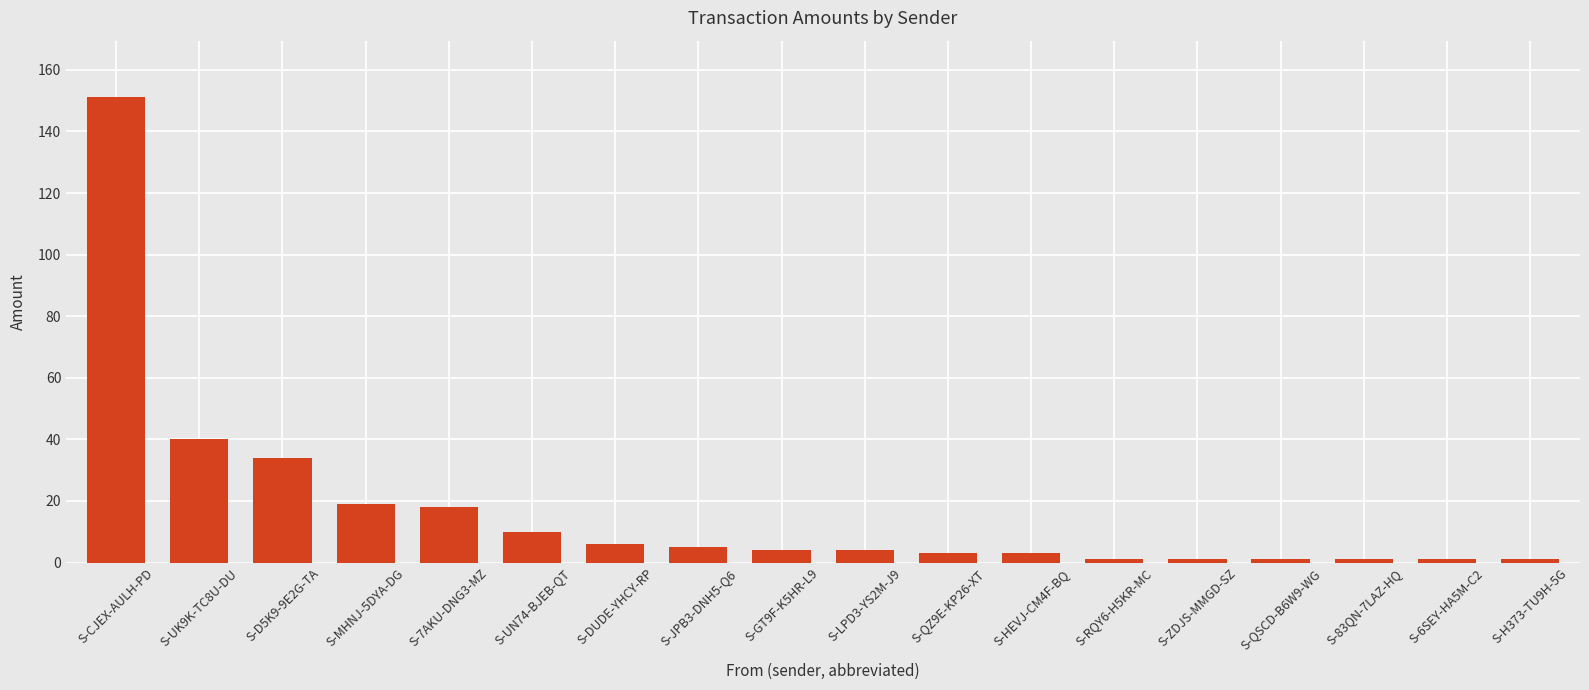

What is the label of the 8th bar from the right?

S-QZ9E-KP26-XT